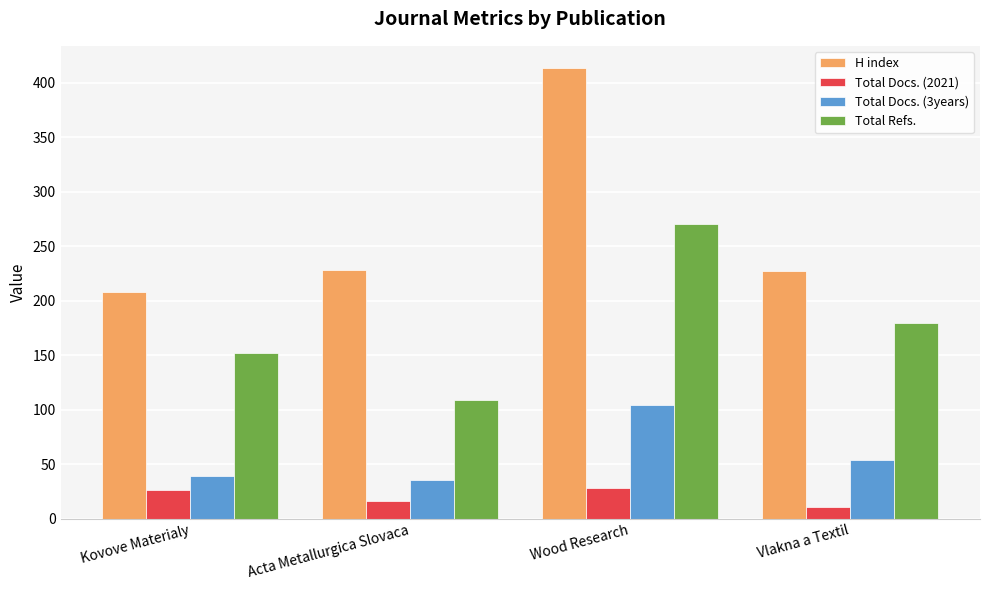

What position from the right is Kovove Materialy?

4